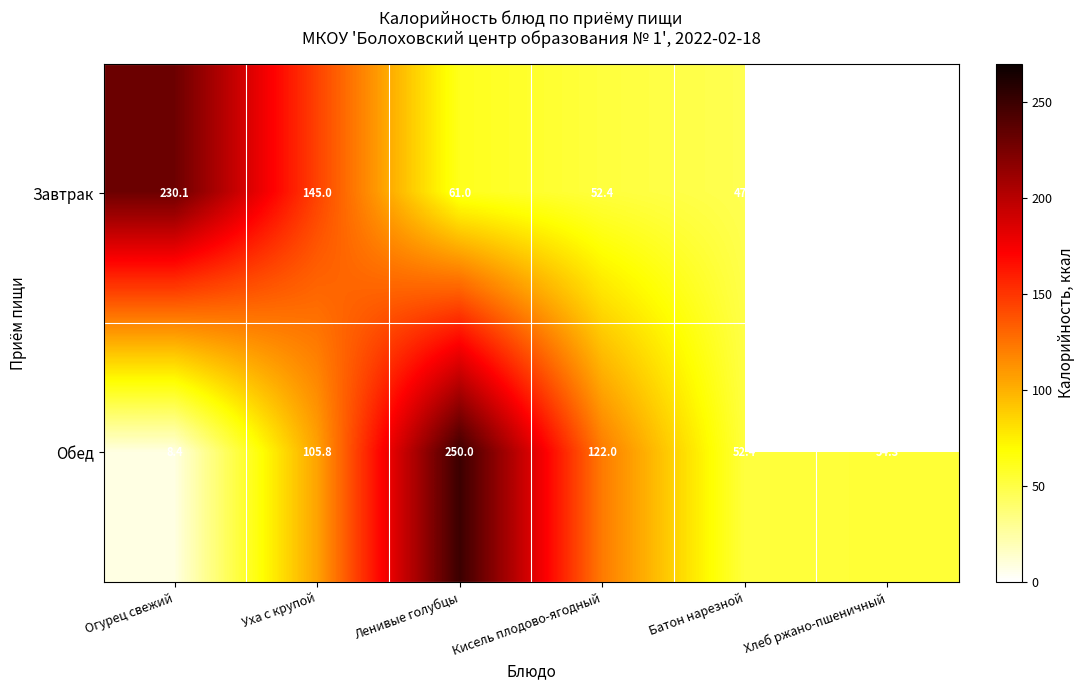

Is the value of Обед at Батон нарезной greater than the value of Завтрак at Ленивые голубцы?

No